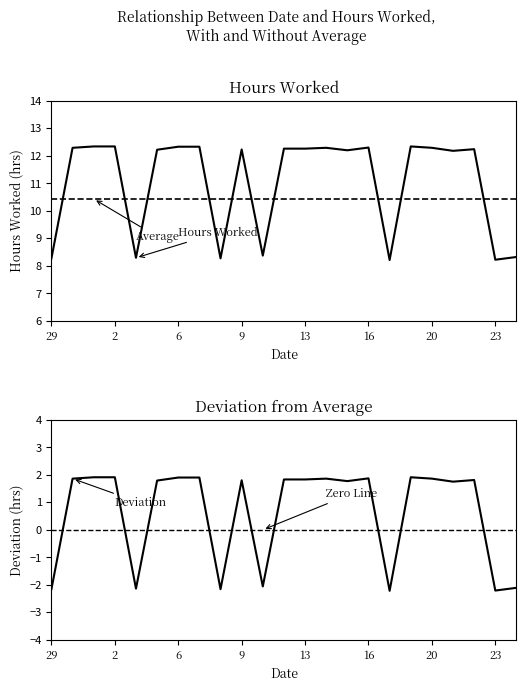

Reading left to right, what are all the values shown in this chart?

8.3	12.3	12.3	12.3	8.3	12.2	12.3	12.3	8.3	12.2	8.4	12.3	12.3	12.3	12.2	12.3	8.2	12.3	12.3	12.2	12.2	8.2	8.3